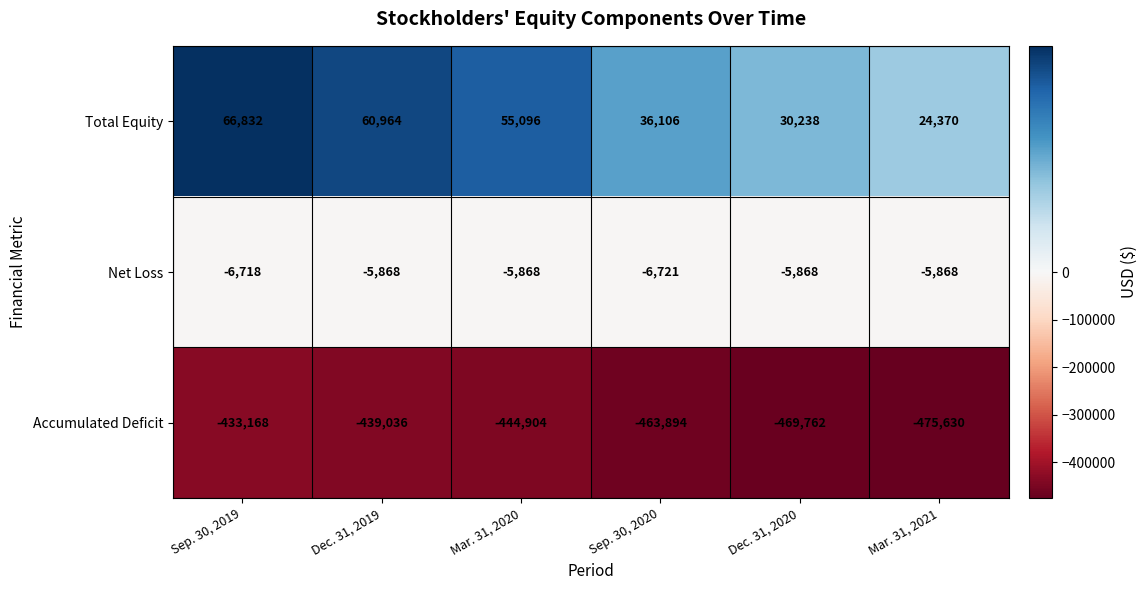

How many values in the Total Equity series are below 55096?

3